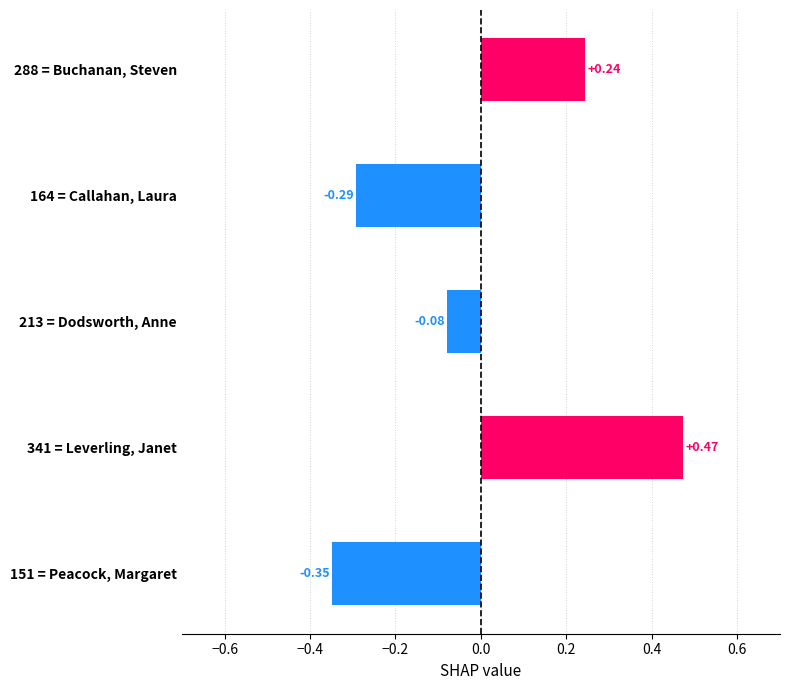

How many values are below zero?

3